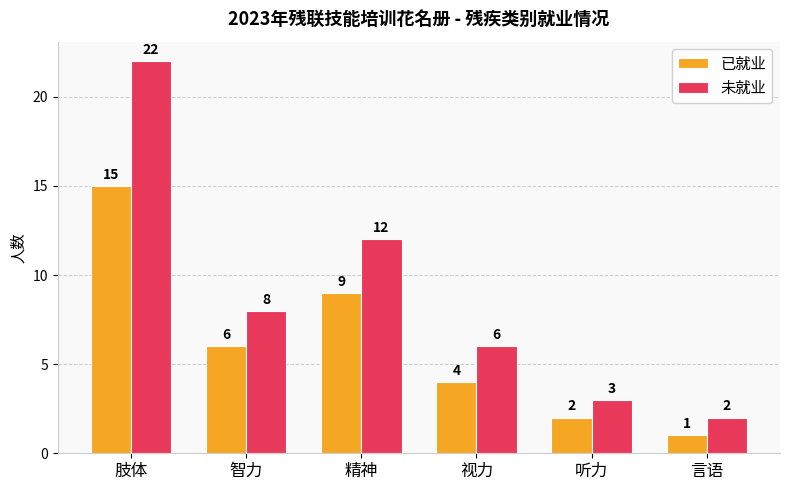

At how many categories does at least one series exceed 7?

3